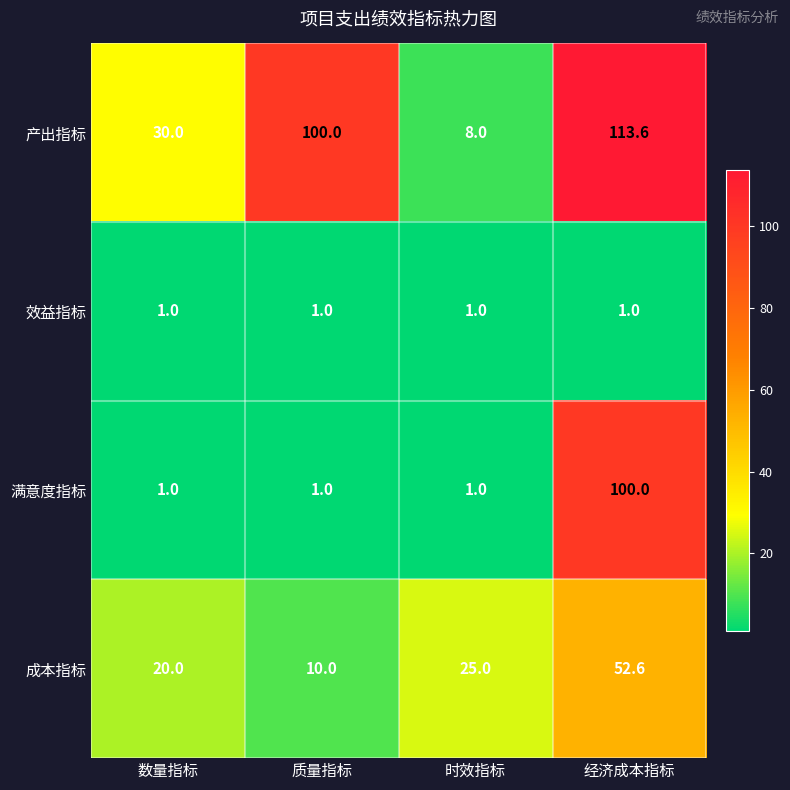

The value of 满意度指标 at 质量指标 is 1.5. True or false?

False